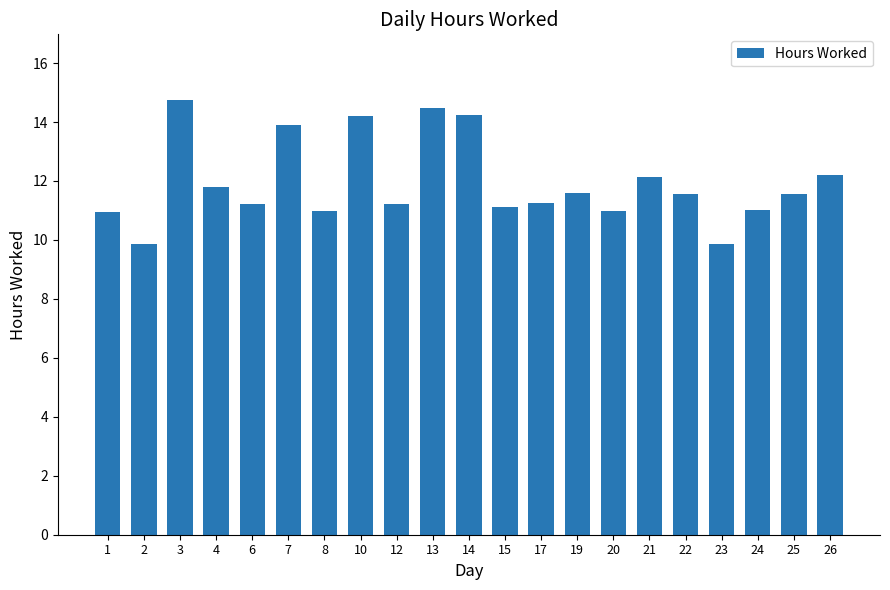

What is the sum of the values at 26 and 22?

23.8